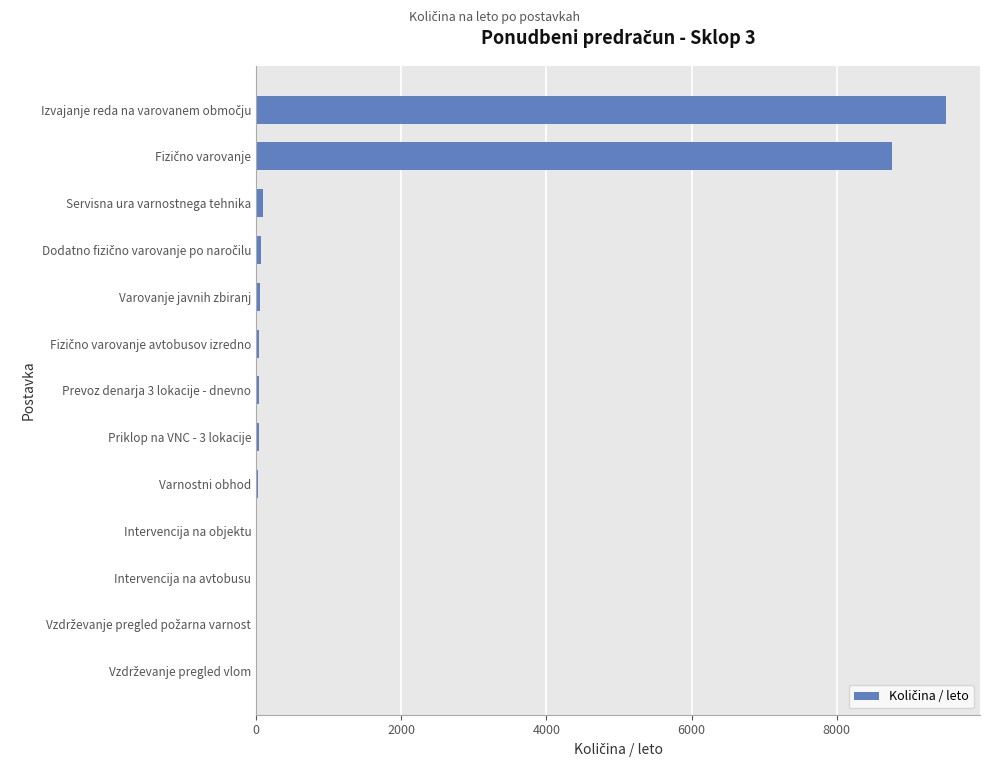

How many distinct data groups are displayed?

1